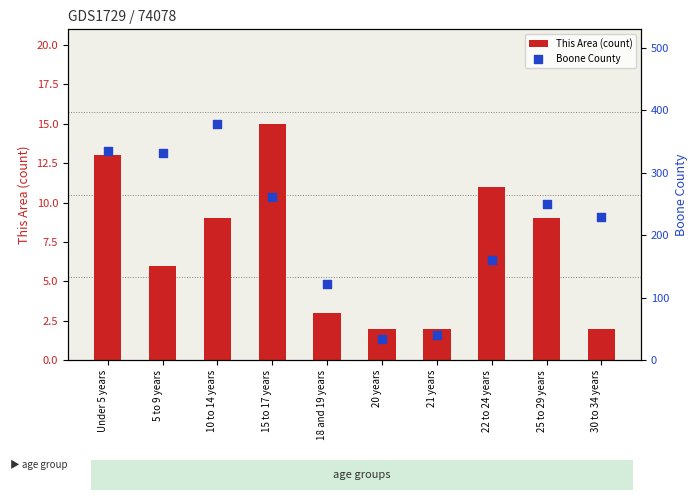

Which series has the largest Y range (max minus min)?

Boone County